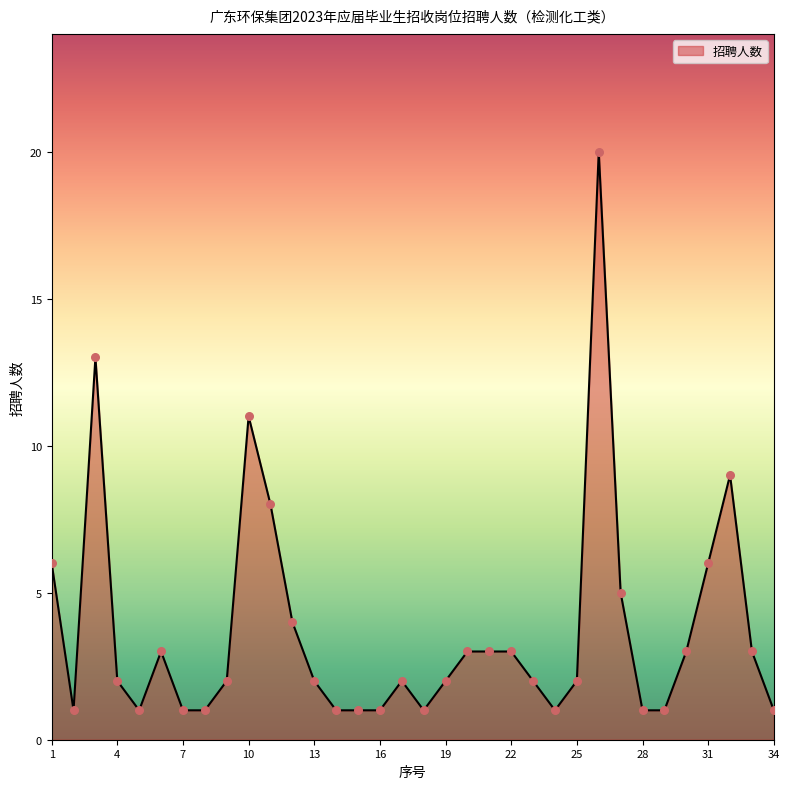

What is the maximum value shown in the chart?

20